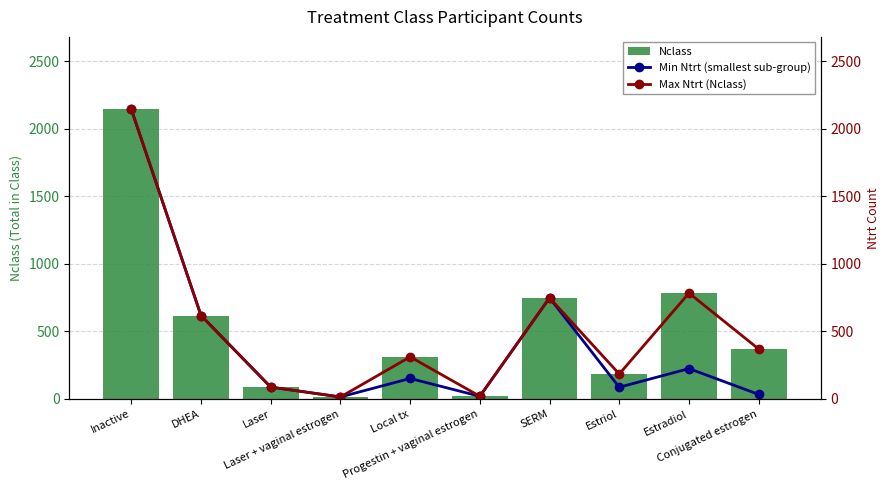

Are the bars horizontal?

No